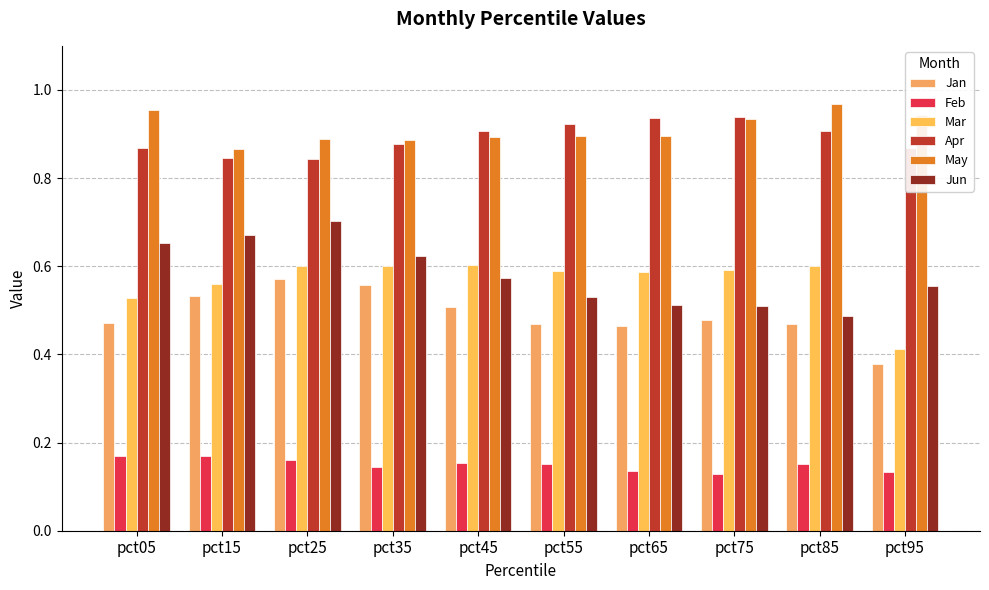

How many series are shown in this chart?

6